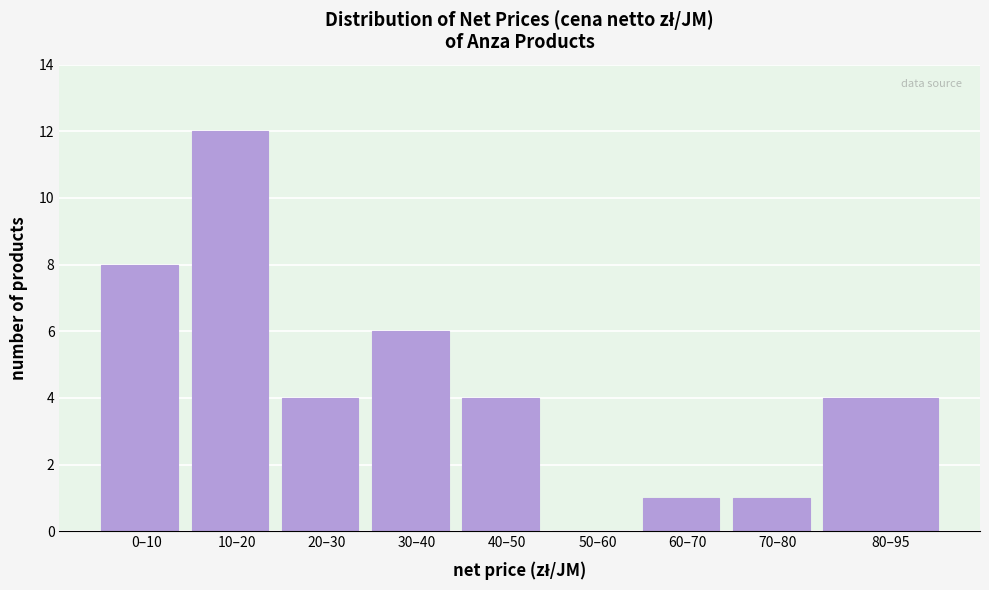

Reading right to left, extract all data points from this chart.

80–95=4	70–80=1	60–70=1	50–60=0	40–50=4	30–40=6	20–30=4	10–20=12	0–10=8